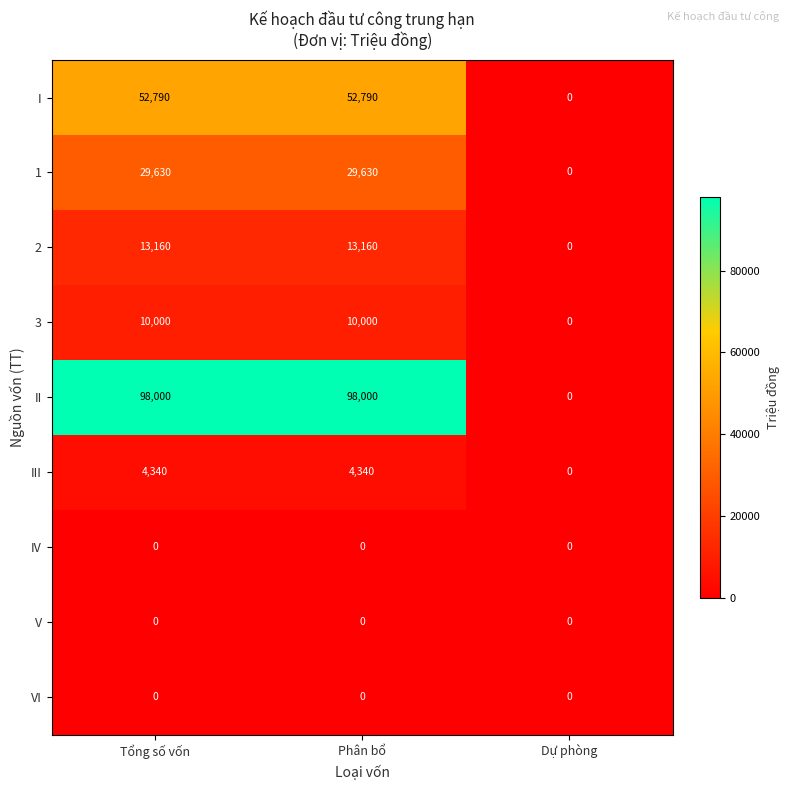

True or false: III has a value of 6260 at Tổng số vốn.

False